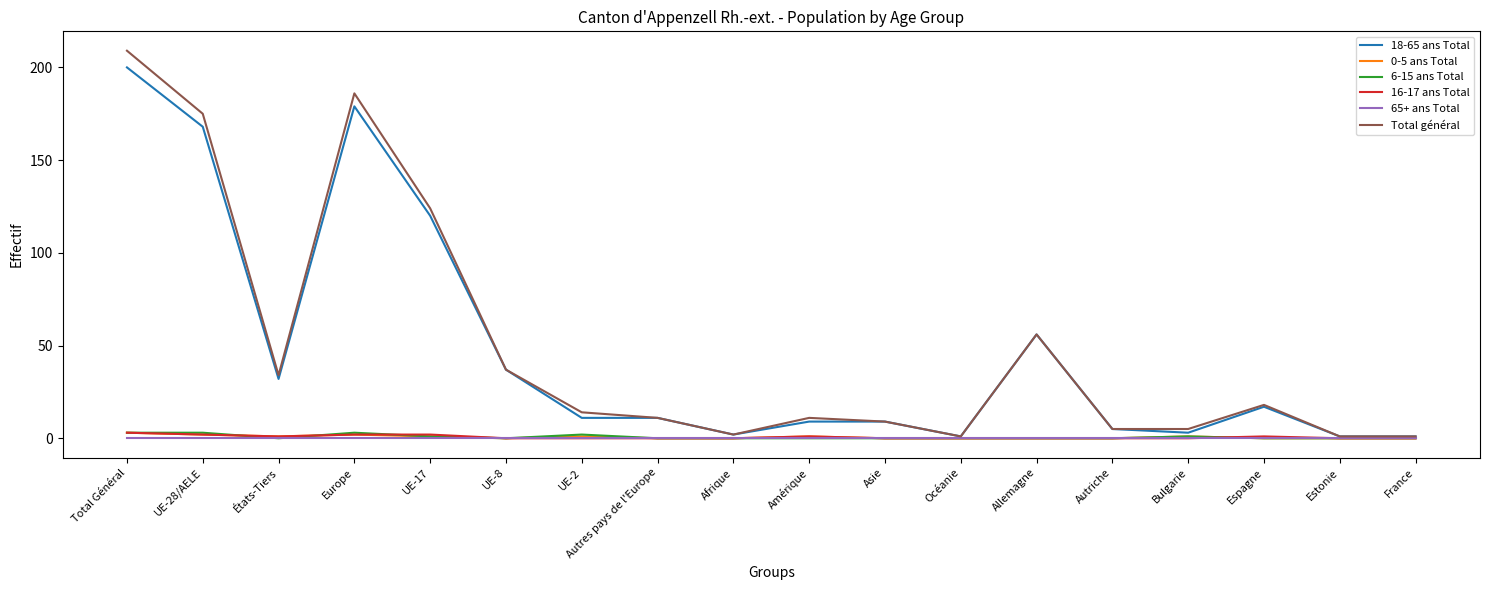

Which series has the largest range (max minus min)?

Total général